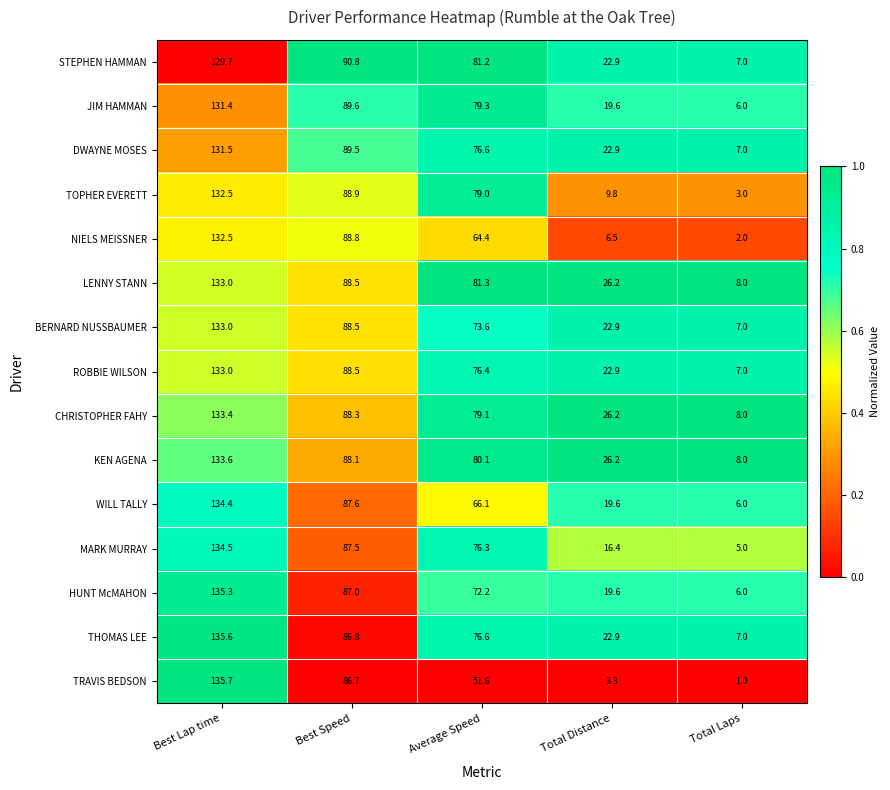

What is the greatest value displayed?

135.7